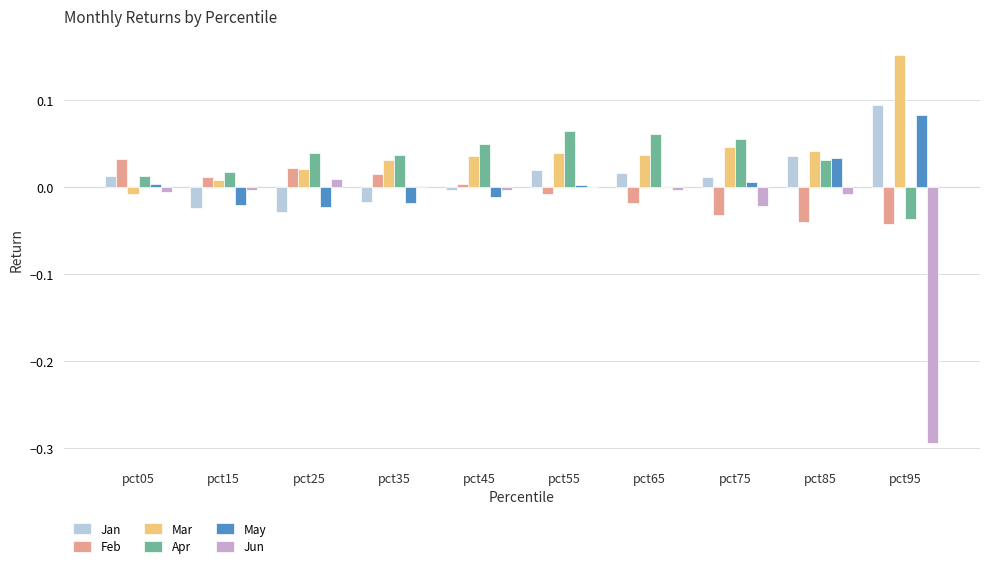

At which label does May reach its peak?

pct95